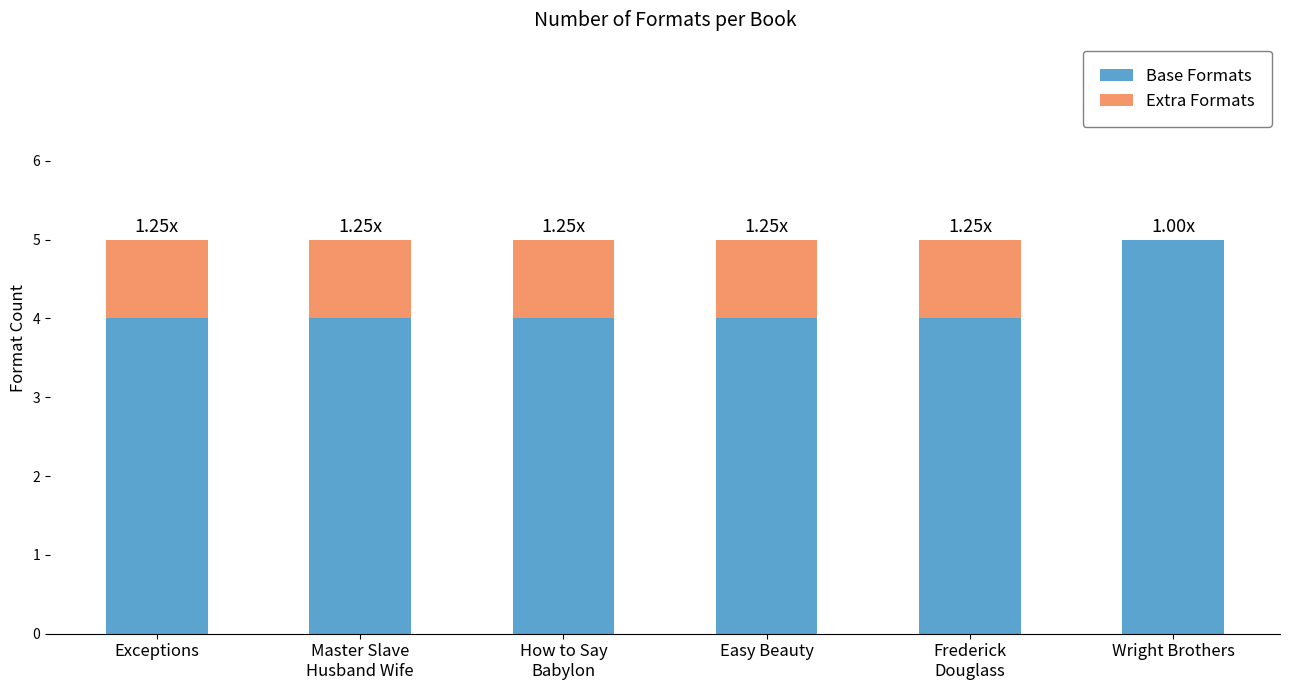

At which label does Base Formats reach its peak?

Wright Brothers